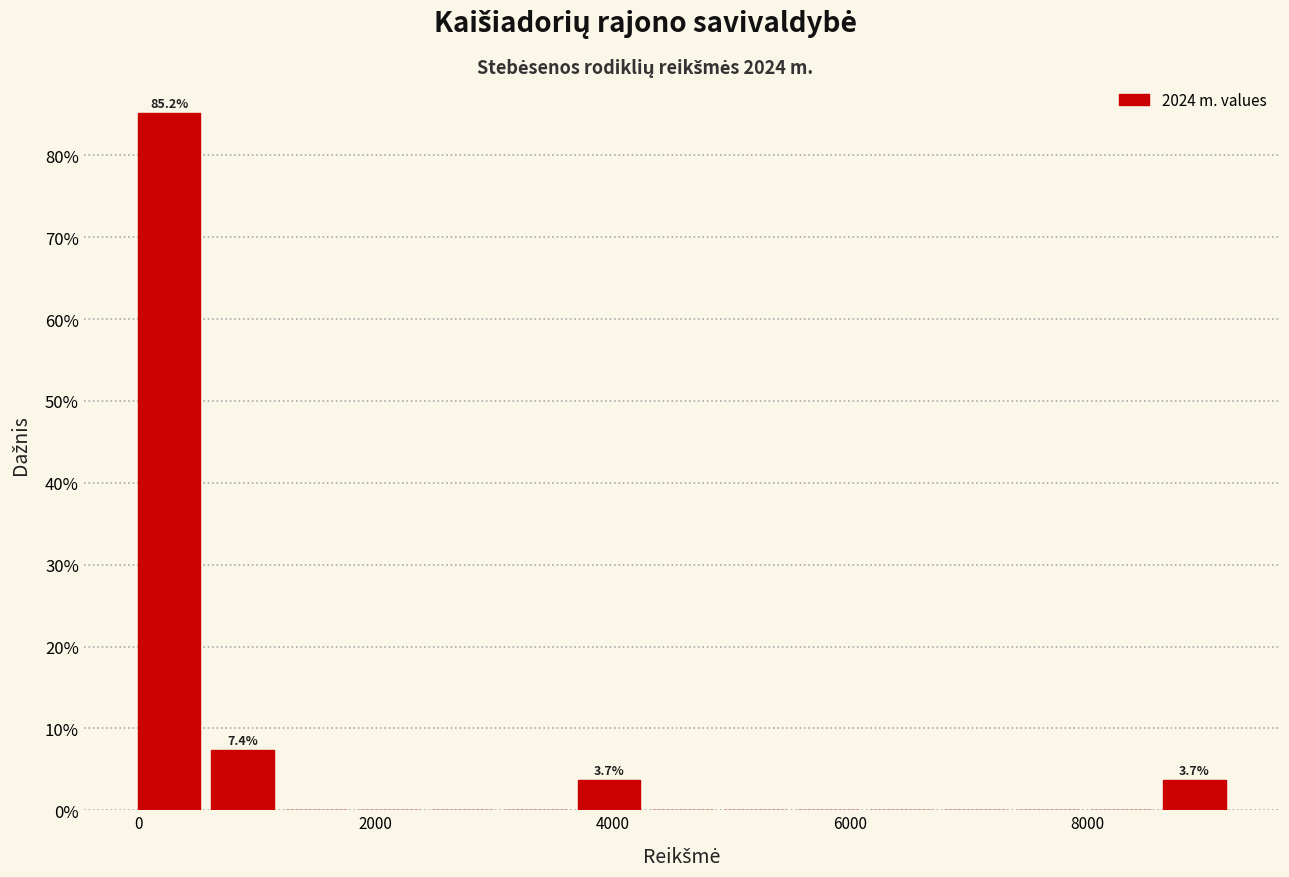

Around what value on the x-axis is the tallest bar? Give the approximate position of its centre, as read against the axis.

200